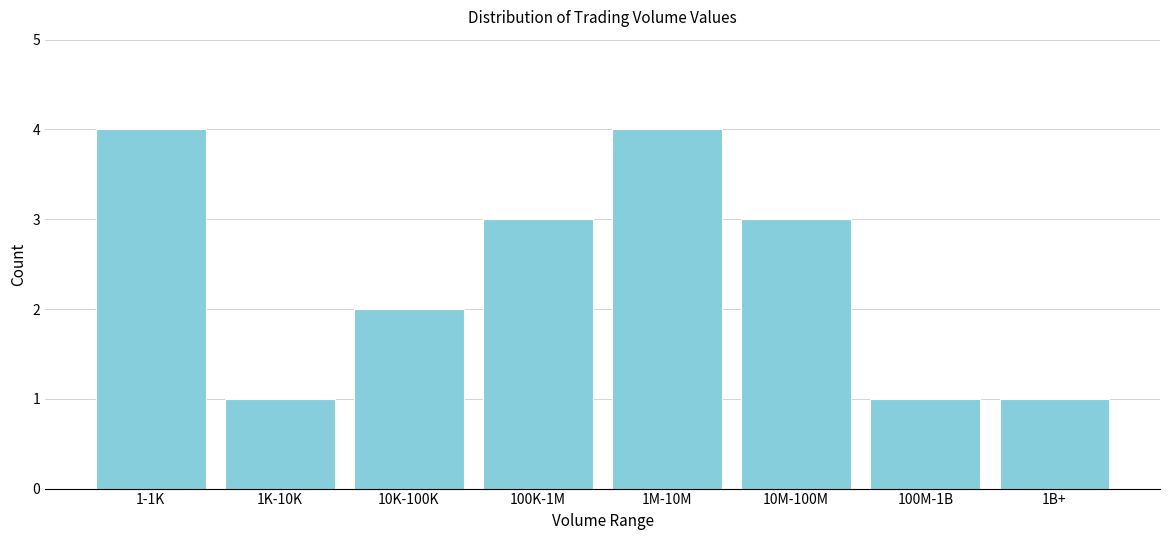

Reading left to right, list all the values displayed in this chart.

4	1	2	3	4	3	1	1